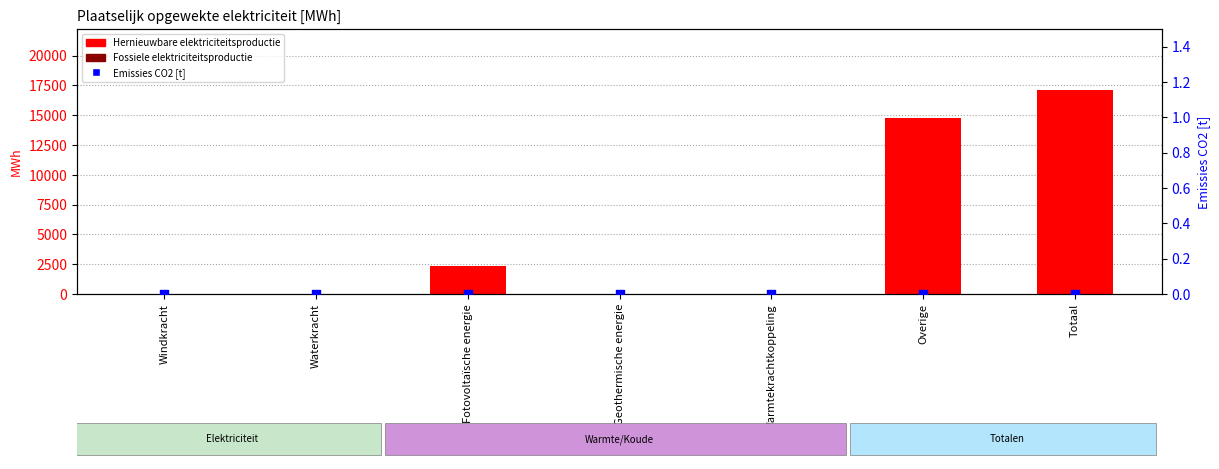

Which series has the widest spread of Y values?

Hernieuwbare elektriciteitsproductie